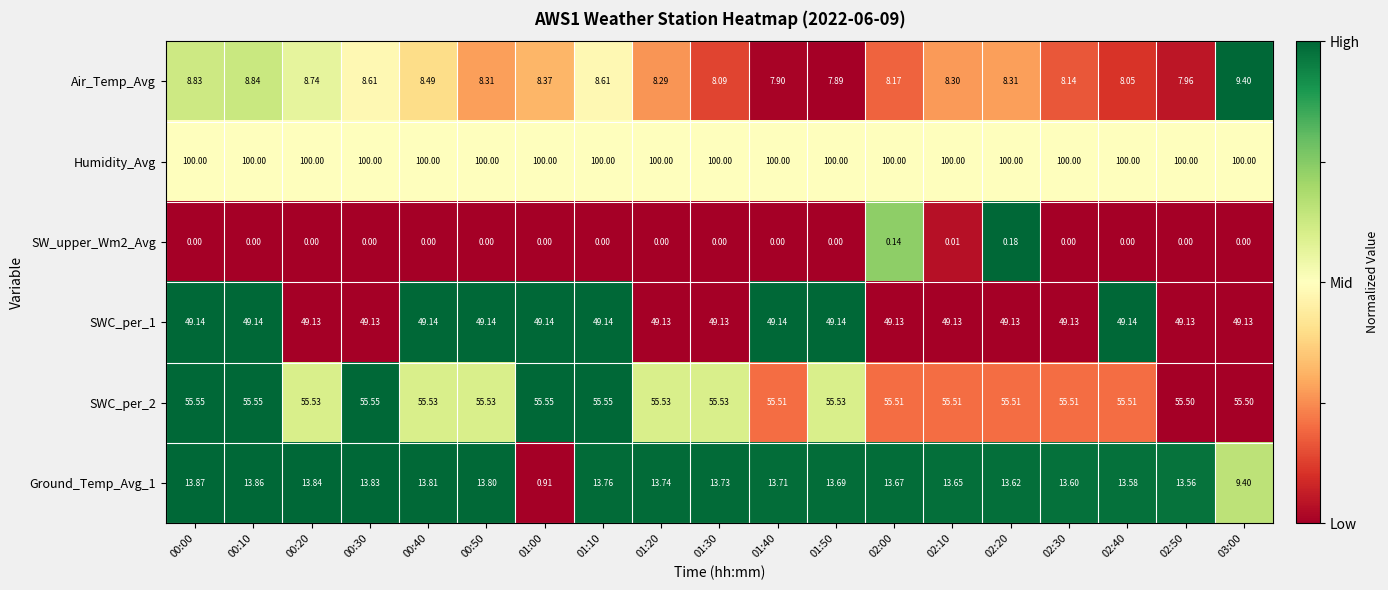

Between 01:10 and 01:40, which series saw the biggest shift?

Air_Temp_Avg